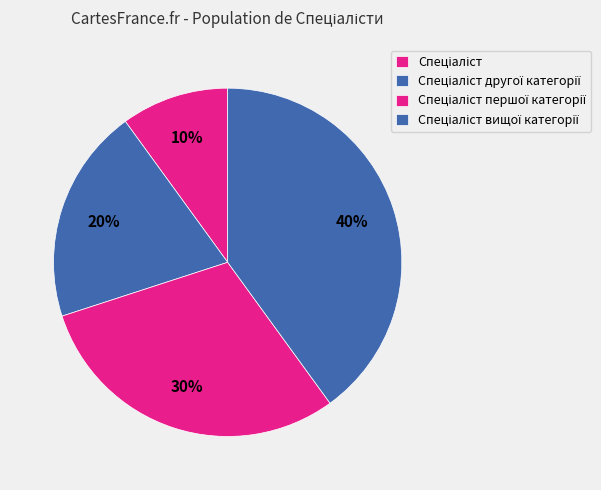

True or false: Спеціаліст другої категорії accounts for 20% of the total.

True